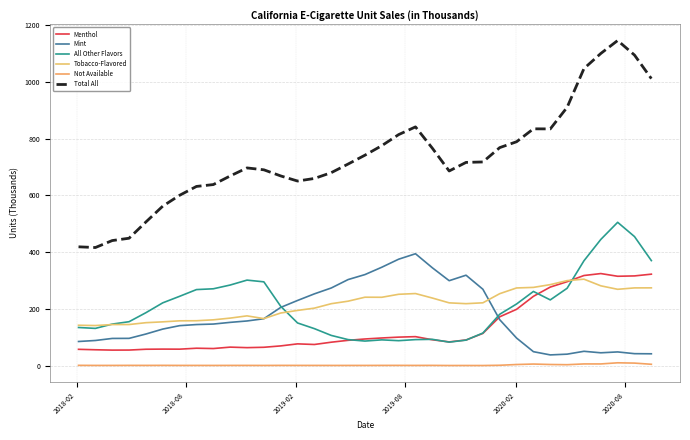

How many values in the All Other Flavors series are below 186?

17